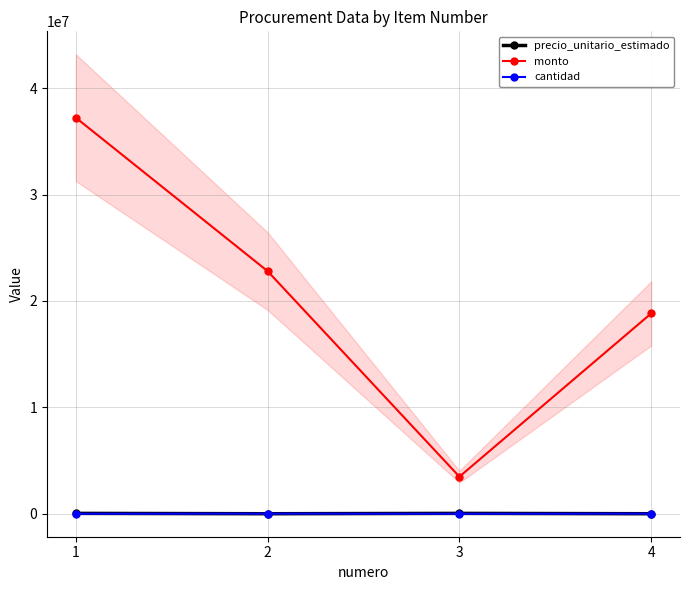

Count the monto values in the range 18830000 to 37223071.

3